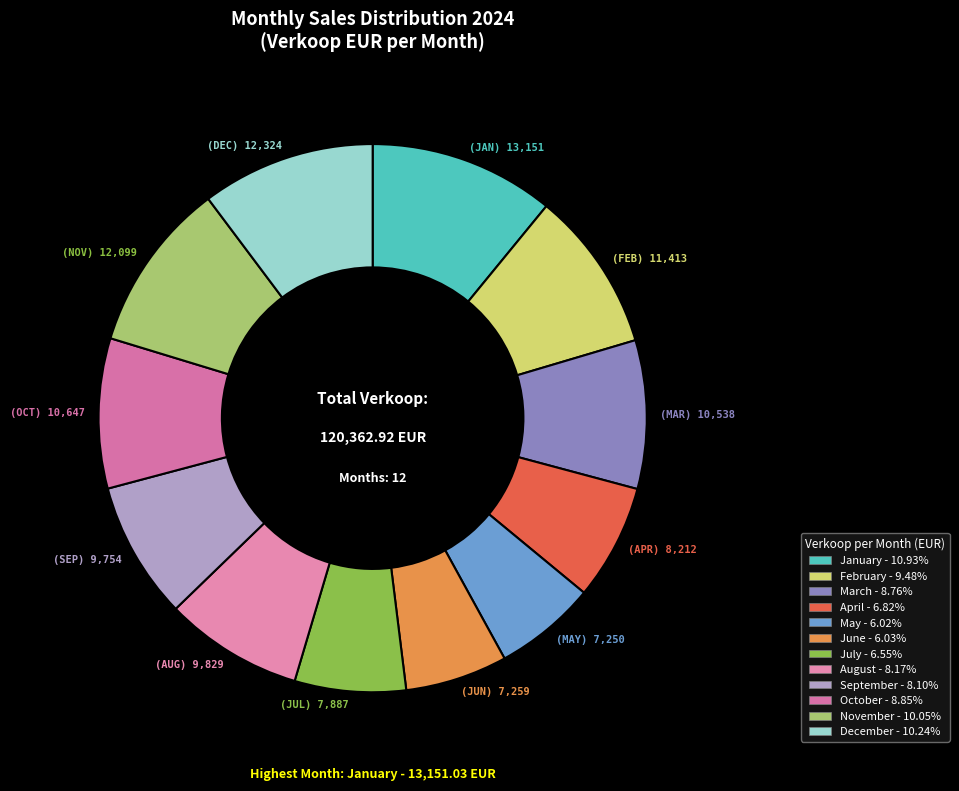

What is the ratio of the value at August to the value at May?

1.4